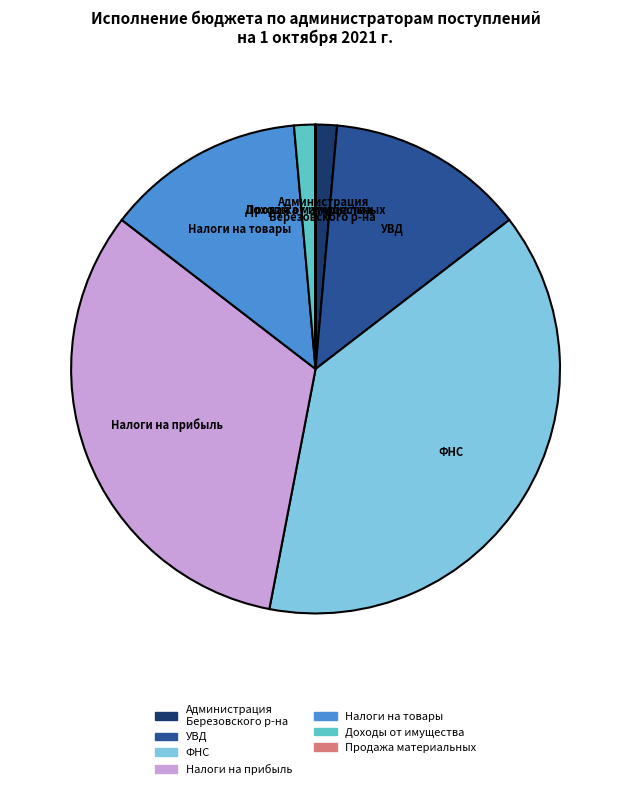

The УВД slice represents 5% of the pie. True or false?

False